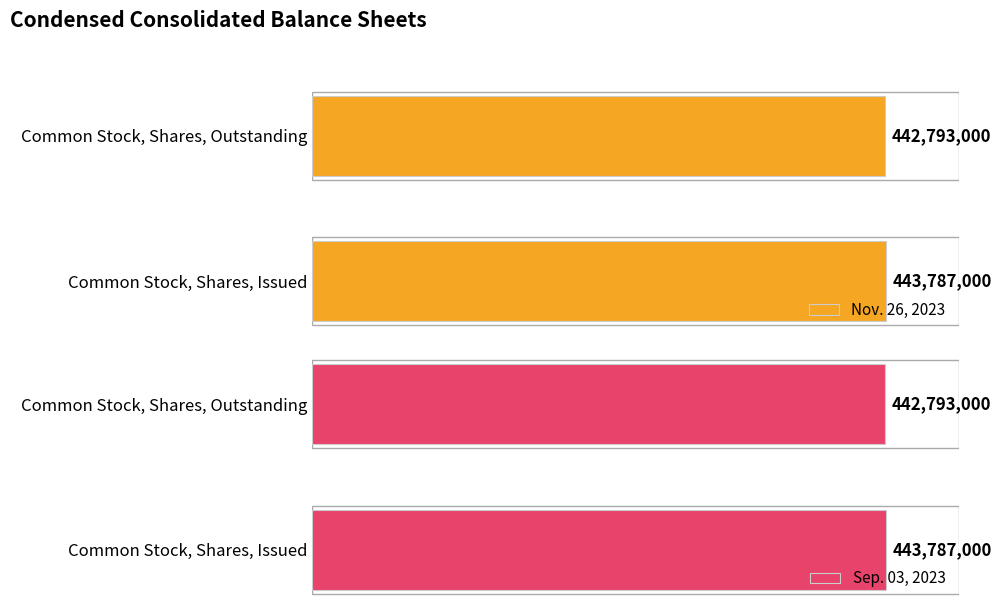

What is the maximum value shown in the chart?

443787000